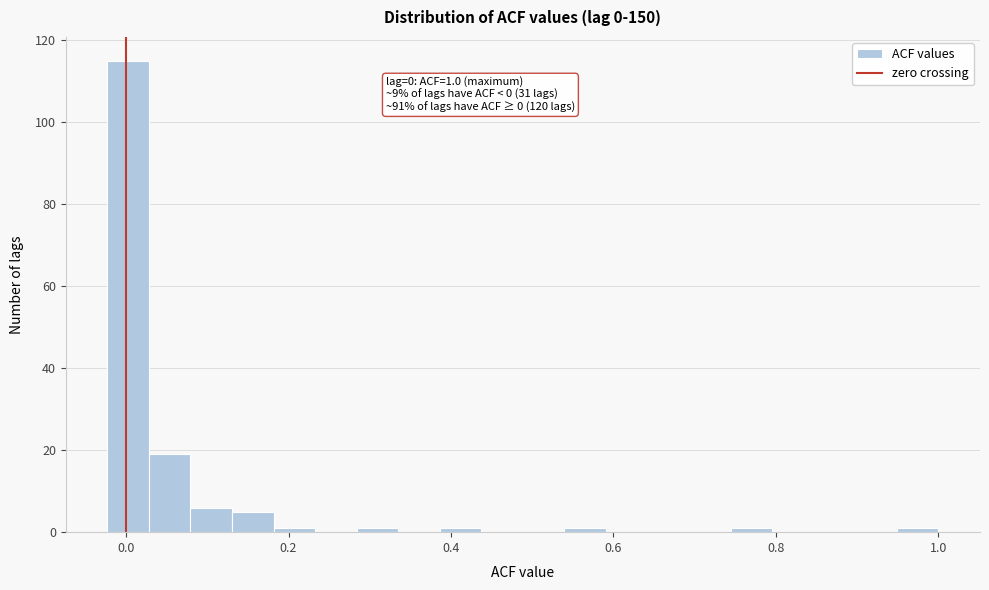

Around what value on the x-axis is the tallest bar? Give the approximate position of its centre, as read against the axis.

0.00